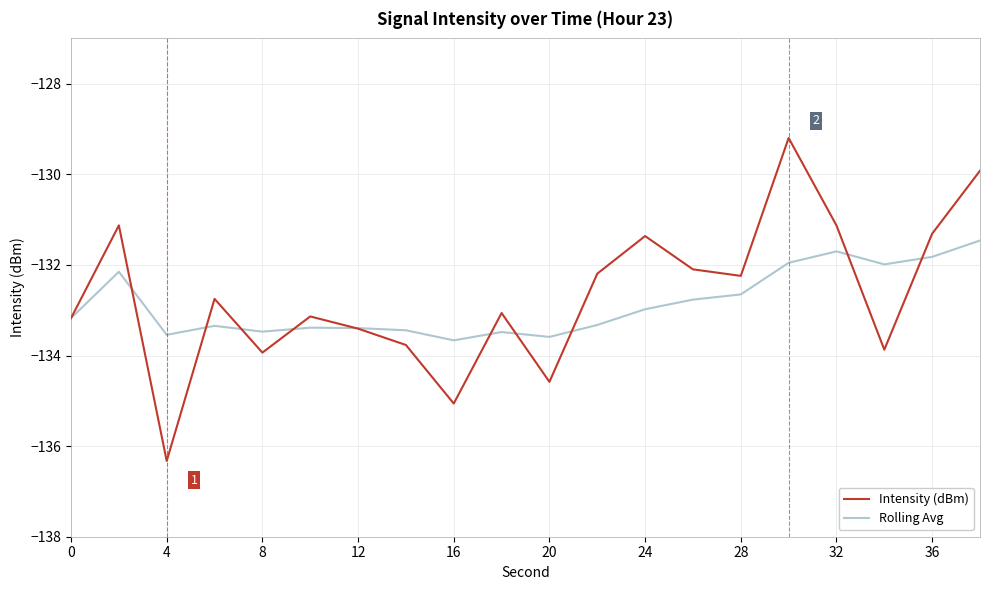

Which series has the widest spread of values?

Intensity (dBm)